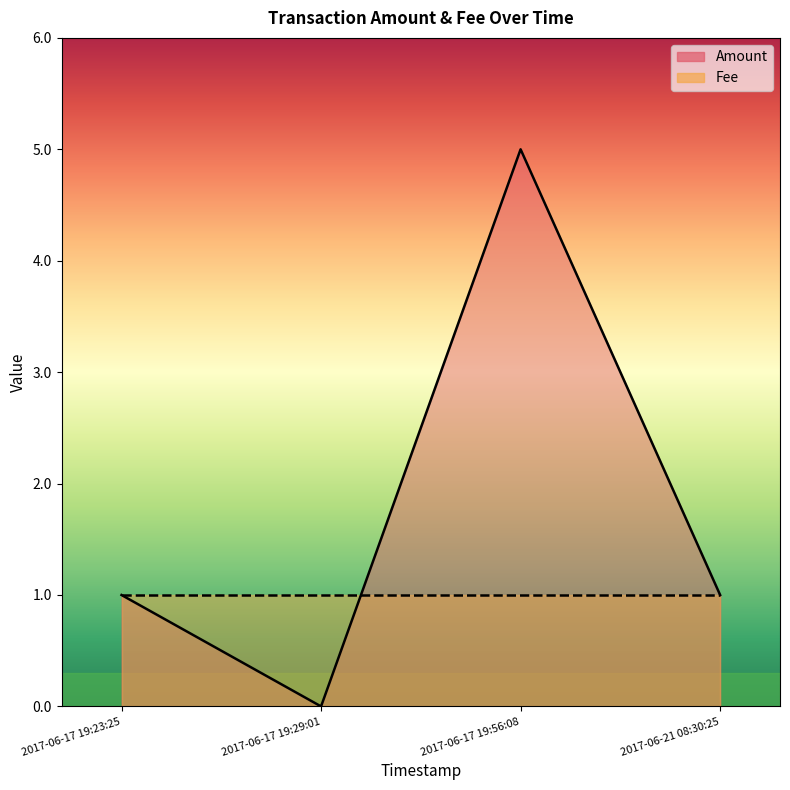

Read the Amount value at 2017-06-17 19:56:08.

5